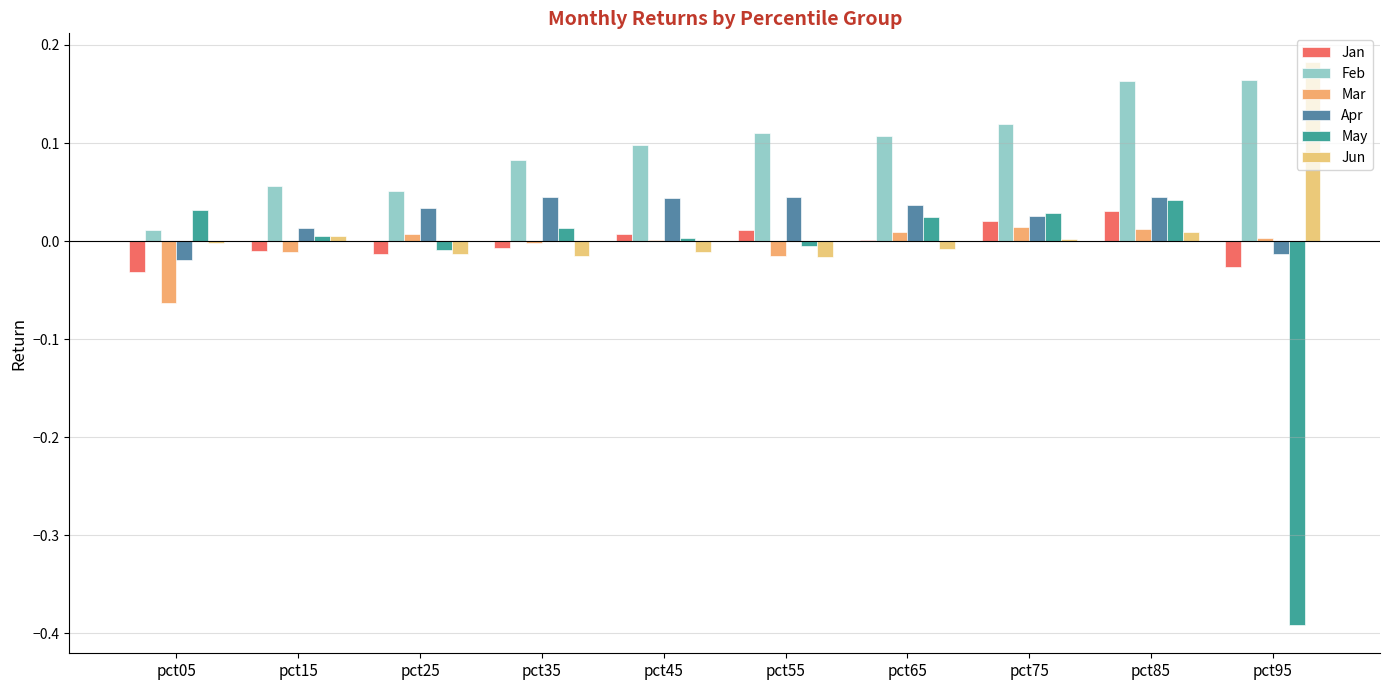

The value of Feb at pct65 is 0.1. True or false?

True